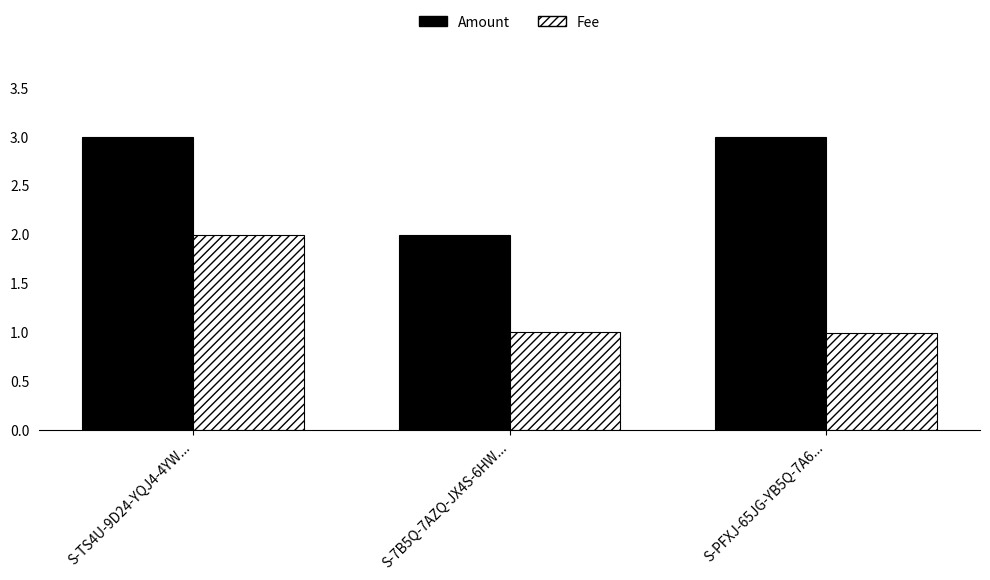

What is the maximum value shown in the chart?

3.0